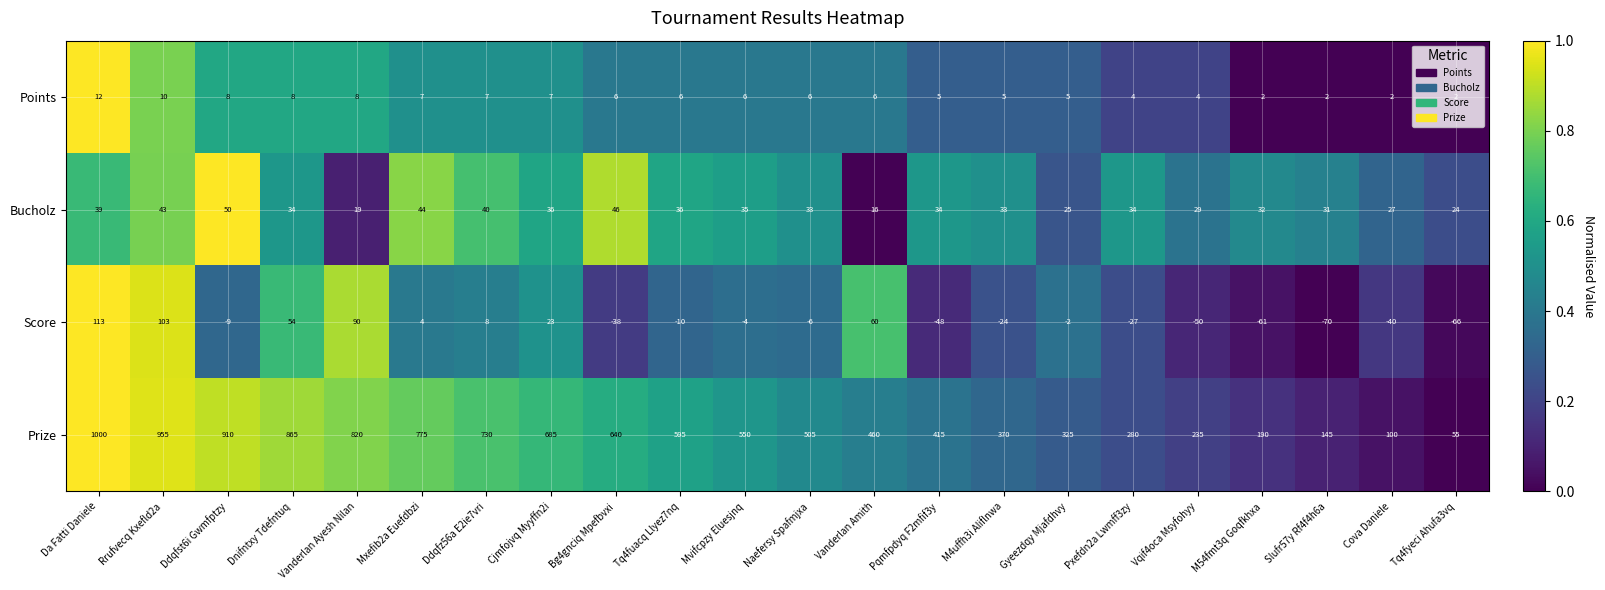

What is the greatest value displayed?

1000